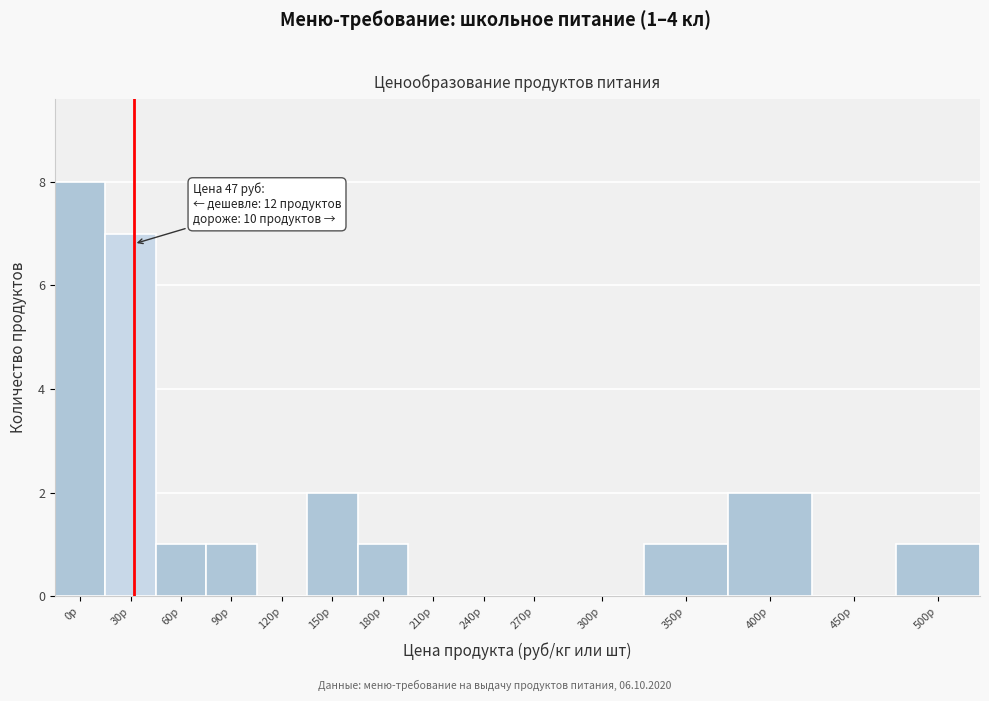

Reading right to left, transcribe all the data shown in this chart.

500р=1	450р=0	400р=2	350р=1	300р=0	270р=0	240р=0	210р=0	180р=1	150р=2	120р=0	90р=1	60р=1	30р=7	0р=8